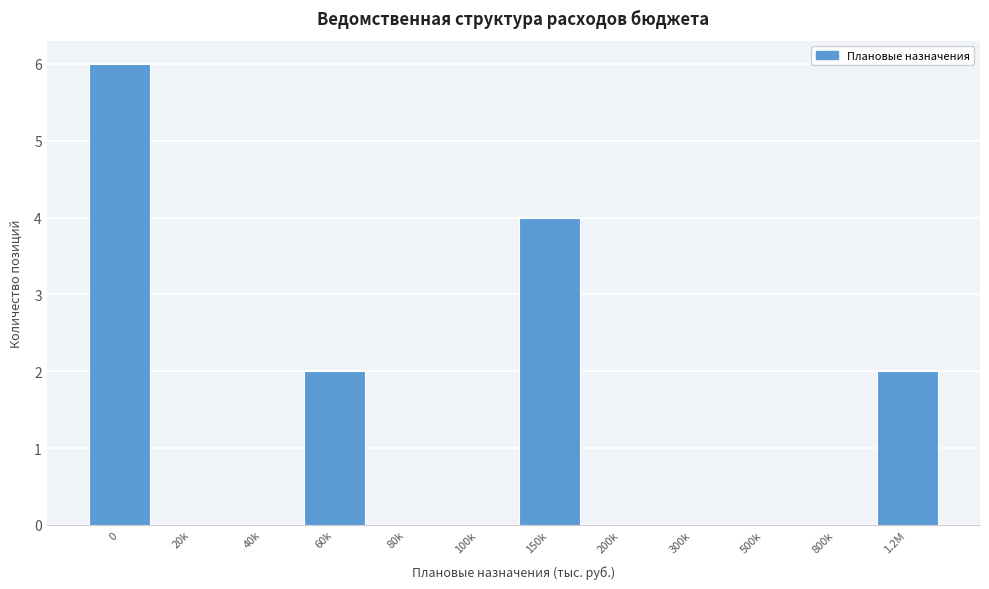

Reading right to left, transcribe all the data shown in this chart.

1.2M=2	800k=0	500k=0	300k=0	200k=0	150k=4	100k=0	80k=0	60k=2	40k=0	20k=0	0=6